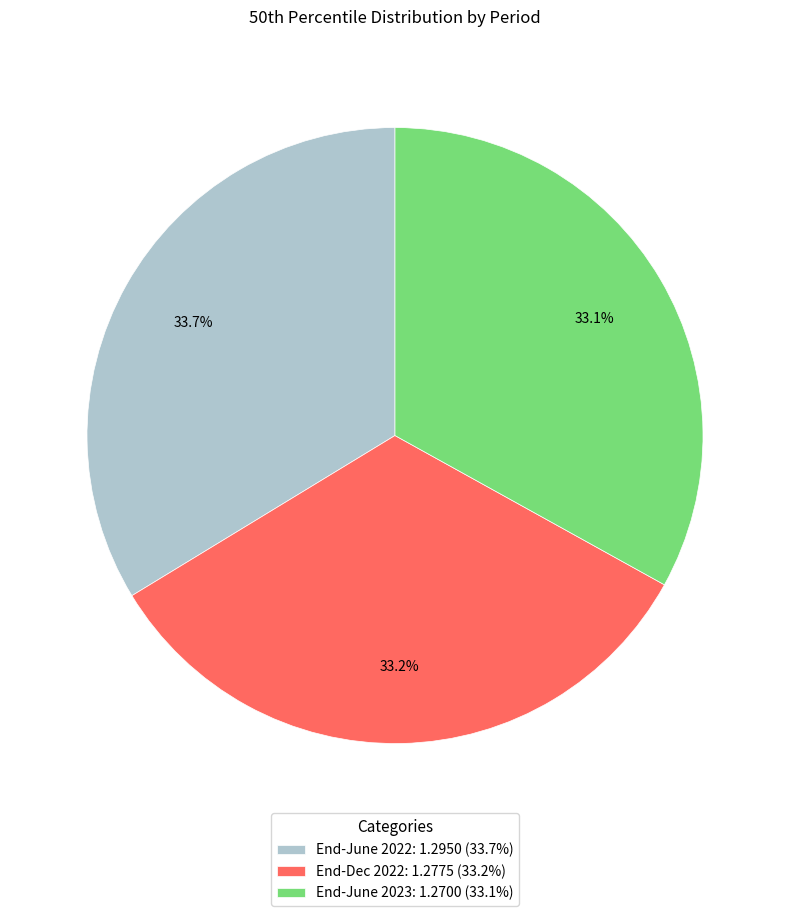

What percentage is the End-June 2022 slice, to the nearest percent?

34%